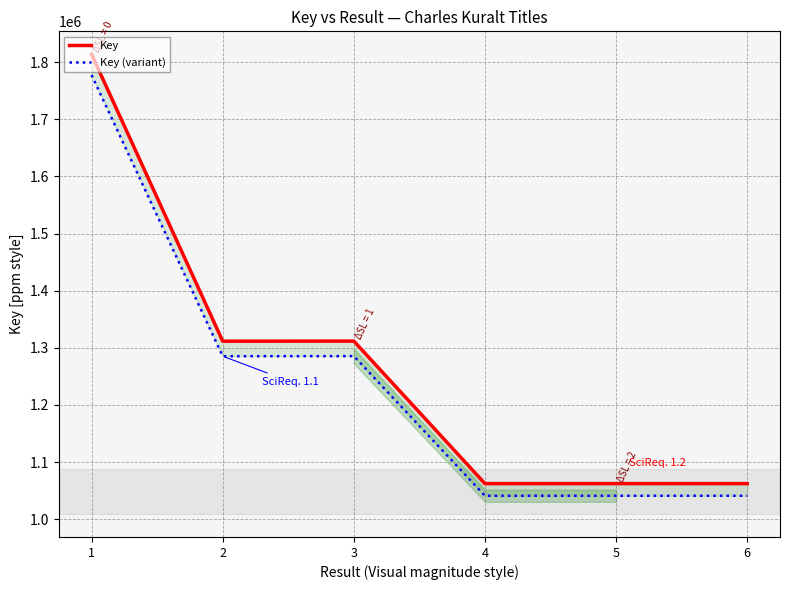

Reading left to right, transcribe all the data shown in this chart.

Key: 1=1813513.0	2=1311566.0	3=1311733.0	4=1062369.0	5=1062370.0	6=1062371.0
Key (variant): 1=1777242.7	2=1285334.7	3=1285498.3	4=1041121.6	5=1041122.6	6=1041123.6